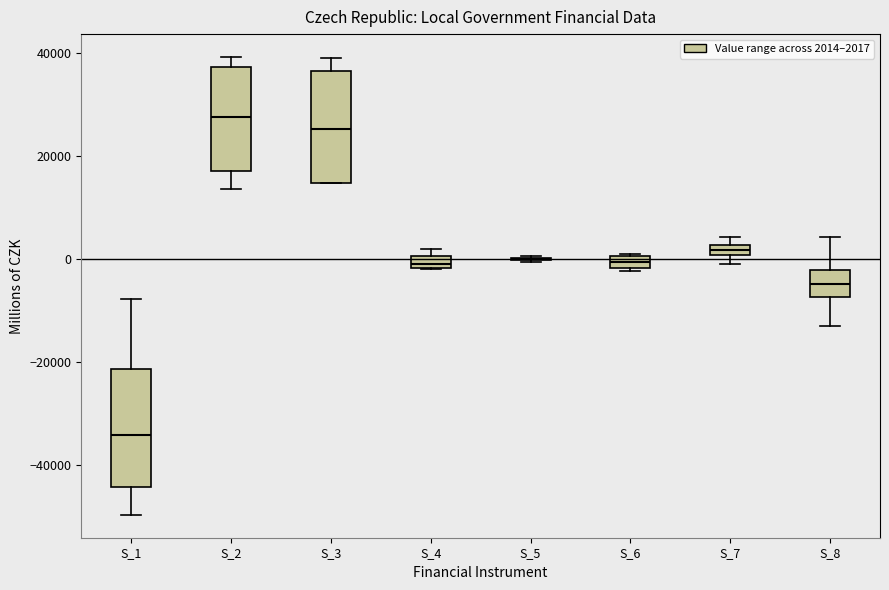

Where is the upper edge of the box for S_6 on the y-axis? The values are not printed on the chart, so give them approximately, as read against the axis.

0